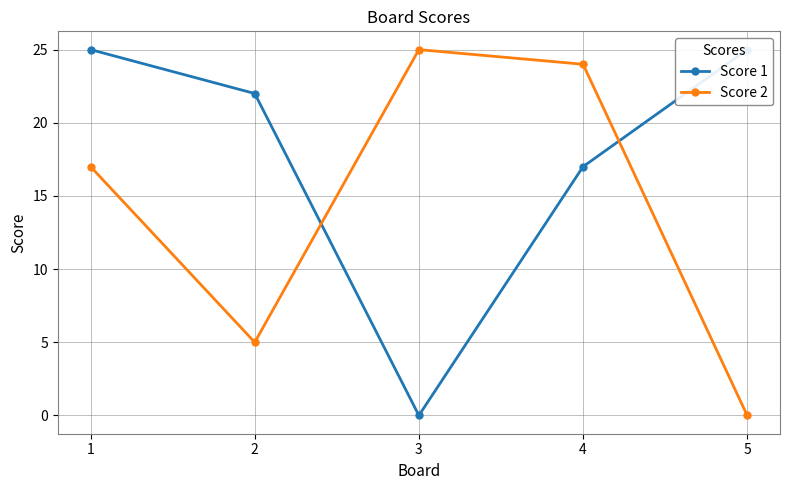

At which category does the chart reach its peak across all series?

1